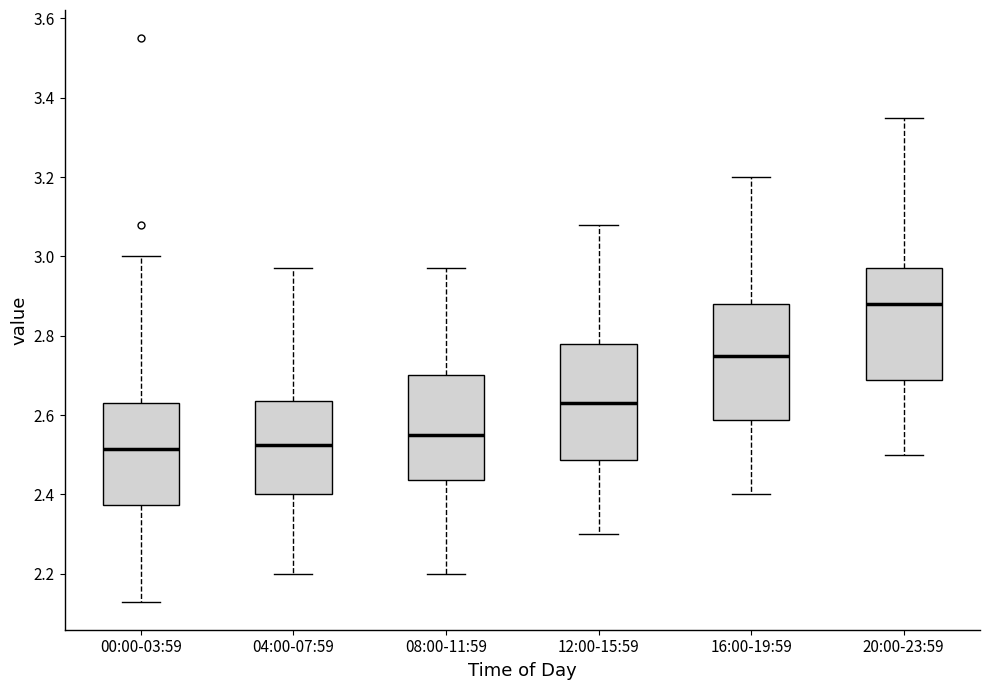

Reading left to right, read every box against the y-axis: the position of its median line, the range the box covers, and the ends of its whiskers. The values are not printed on the chart, so give them approximately, as read against the axis.

00:00-03:59: median 2.52, box 2.38 to 2.64, whiskers 2.14 to 3.00
04:00-07:59: median 2.52, box 2.40 to 2.64, whiskers 2.20 to 2.98
08:00-11:59: median 2.56, box 2.44 to 2.70, whiskers 2.20 to 2.98
12:00-15:59: median 2.64, box 2.48 to 2.78, whiskers 2.30 to 3.08
16:00-19:59: median 2.76, box 2.58 to 2.88, whiskers 2.40 to 3.20
20:00-23:59: median 2.88, box 2.68 to 2.98, whiskers 2.50 to 3.36